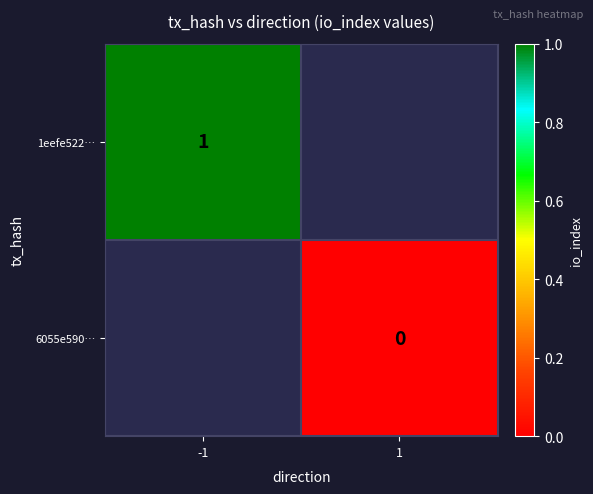

Is the value of 1eefe522… at -1 greater than the value of 6055e590… at 1?

Yes